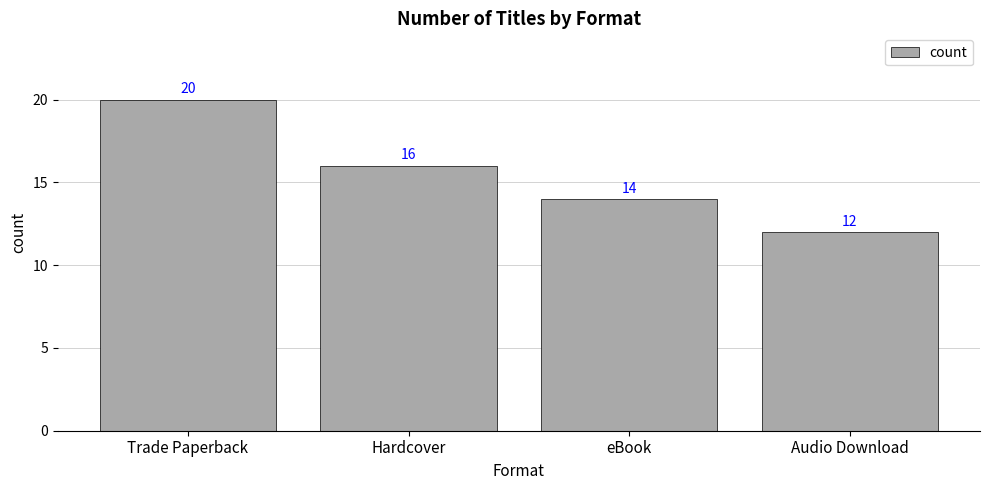

List the labels in order of value, largest first.

Trade Paperback, Hardcover, eBook, Audio Download